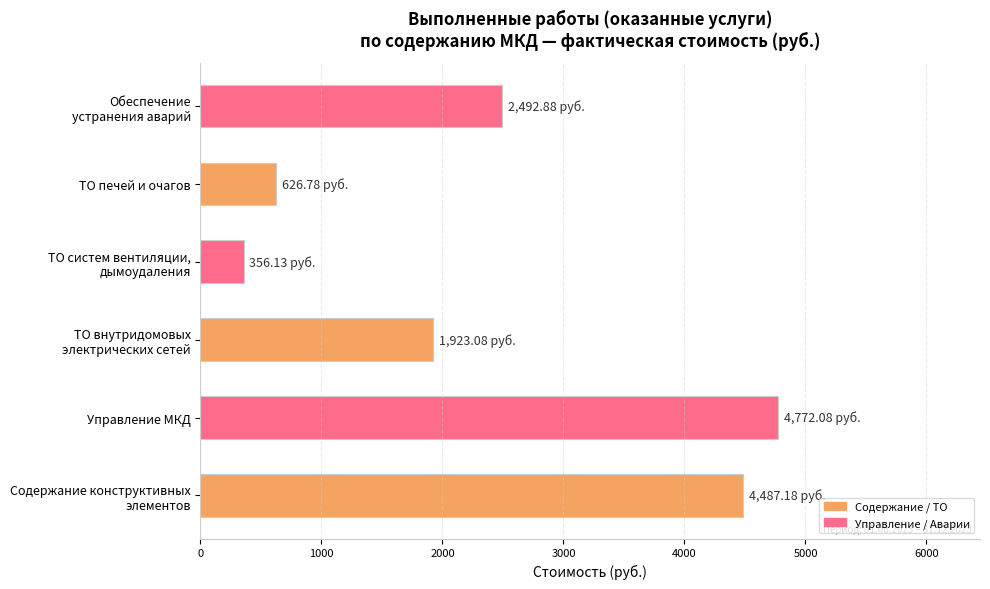

What is the sum of all values?

14658.1